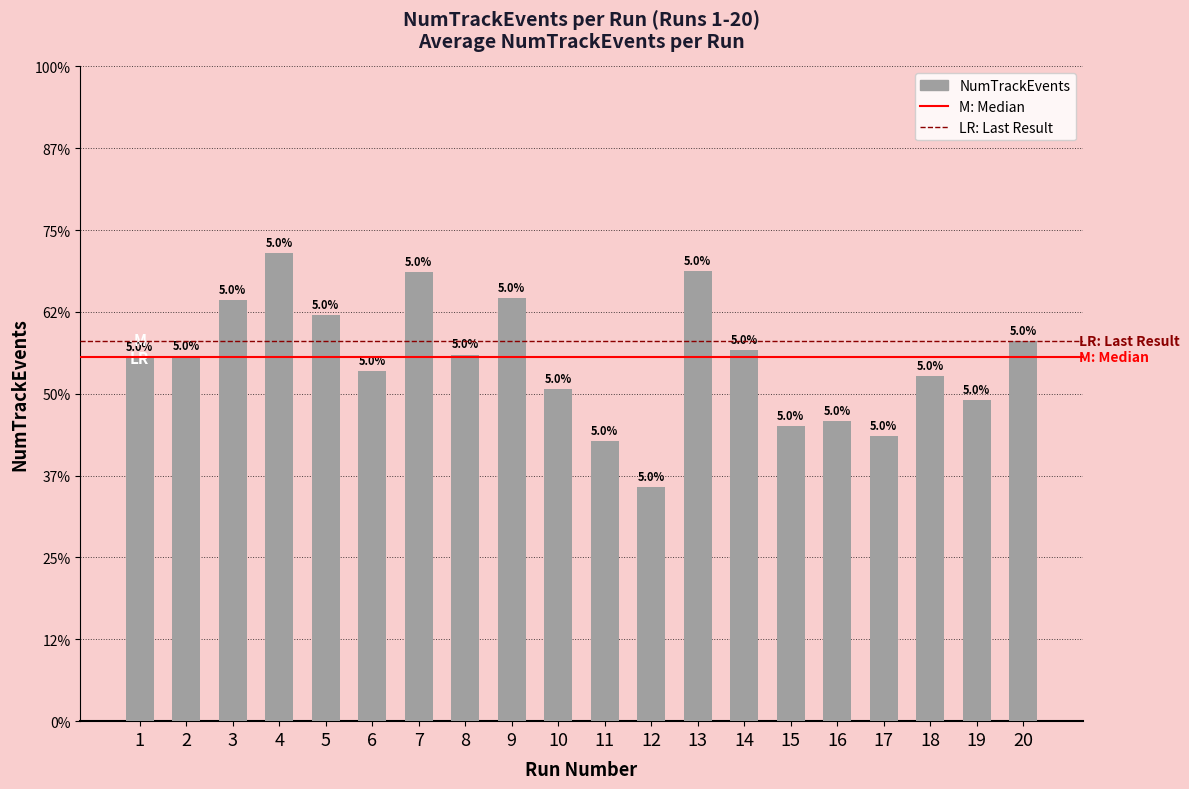

Where does the data first go above 42046?

3